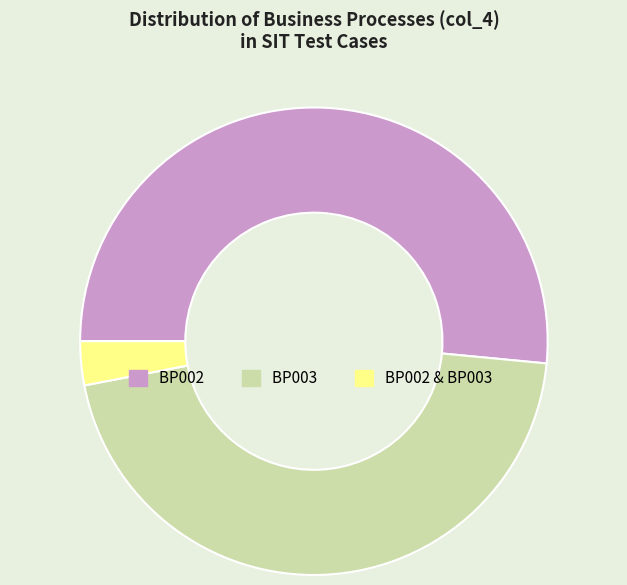

Does any single category account for the majority?

Yes